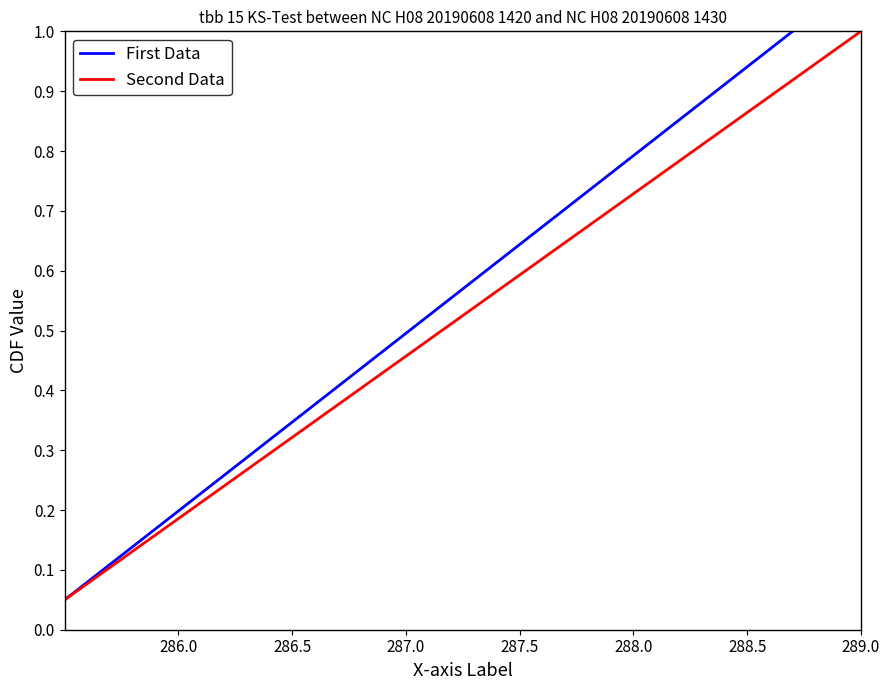

Reading left to right, what are all the values shown in this chart?

First Data: 0.1	0.1	0.1	0.2	0.2	0.3	0.3	0.4	0.5	0.5	0.6	0.6	0.7	0.7	0.8	0.8	0.8	0.9	0.9	1.0
Second Data: 0.1	0.1	0.1	0.2	0.2	0.3	0.3	0.4	0.5	0.5	0.6	0.6	0.7	0.7	0.8	0.8	0.8	0.9	0.9	1.0